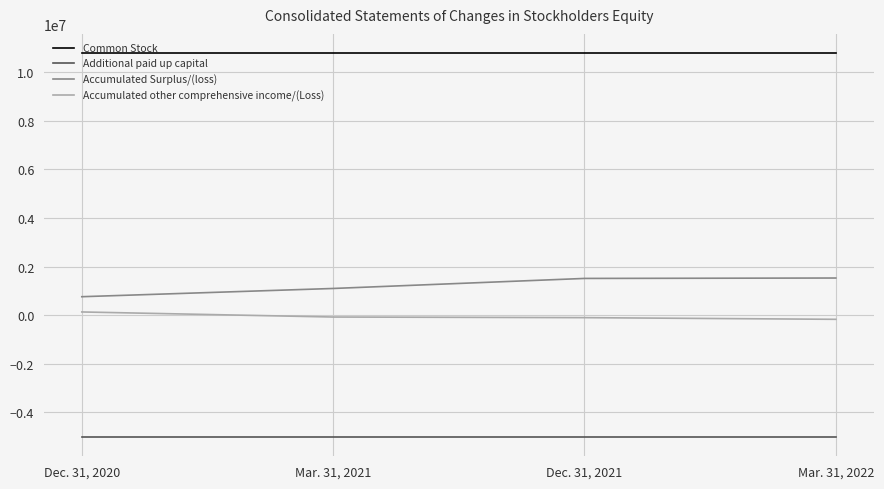

What is the sum of the Accumulated Surplus/(loss) values at Mar. 31, 2021 and Dec. 31, 2020?

1860318